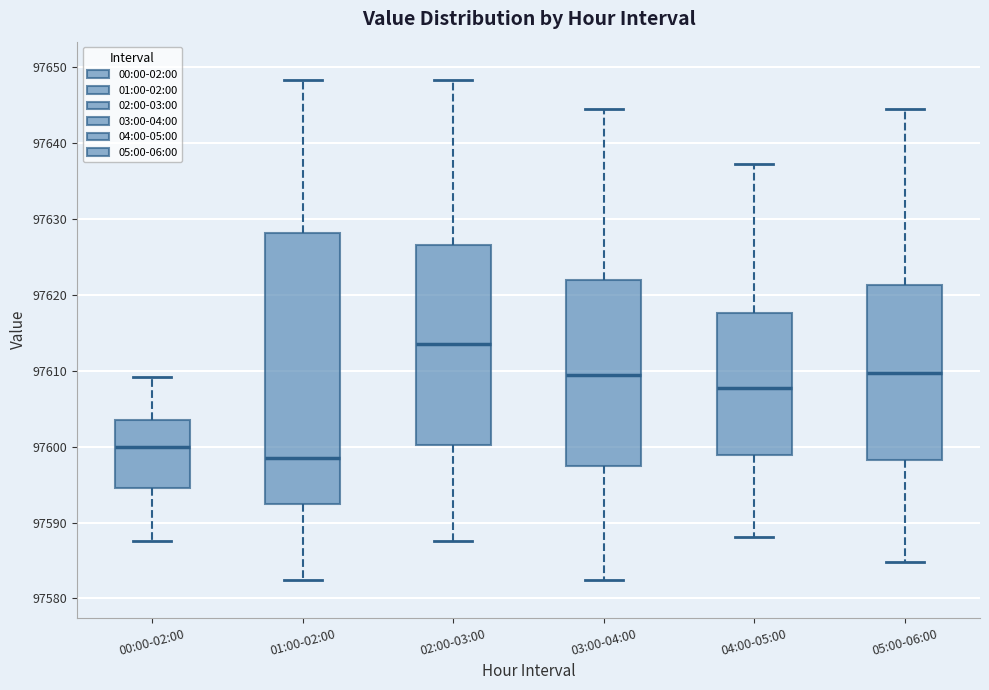

Which box is the tallest, from its lower edge to its upper edge?

01:00-02:00